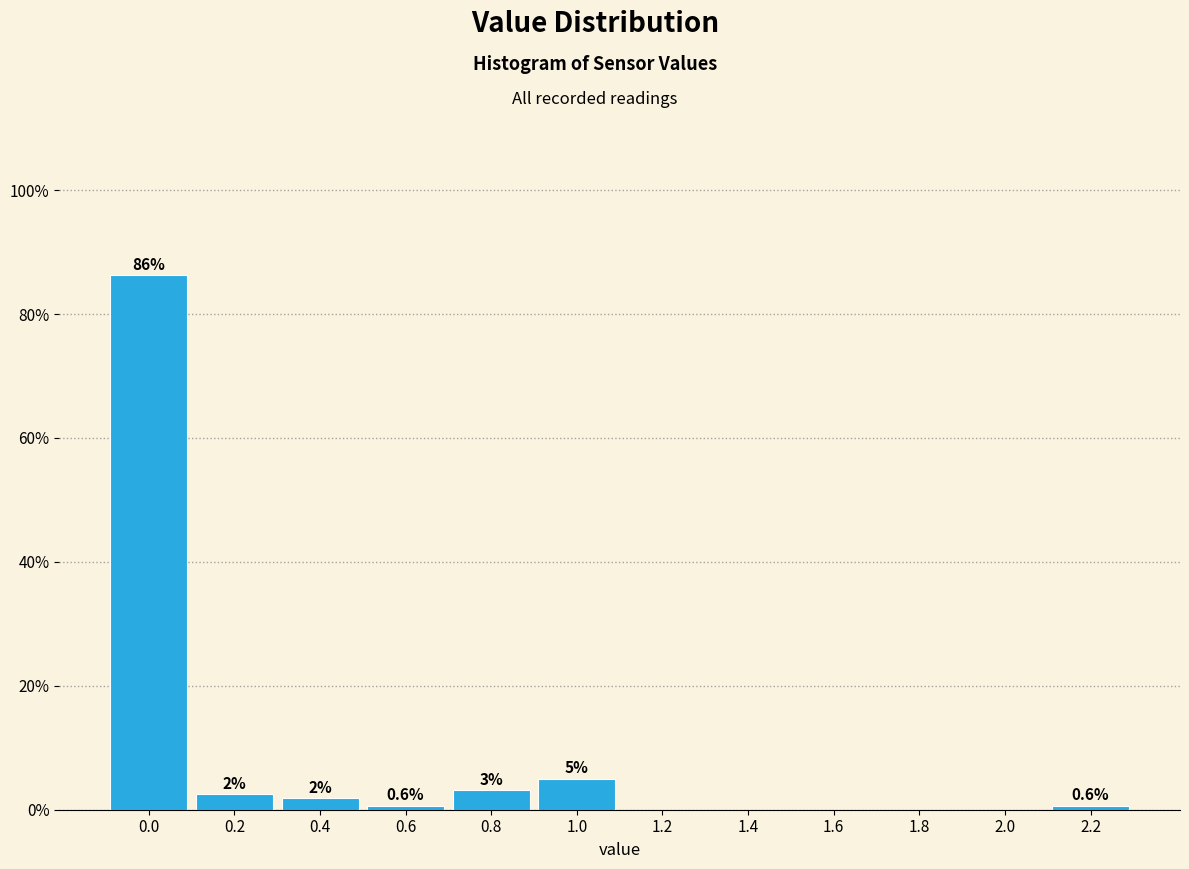

Over which range of the x-axis is the bar tallest?

-0.1 to 0.1